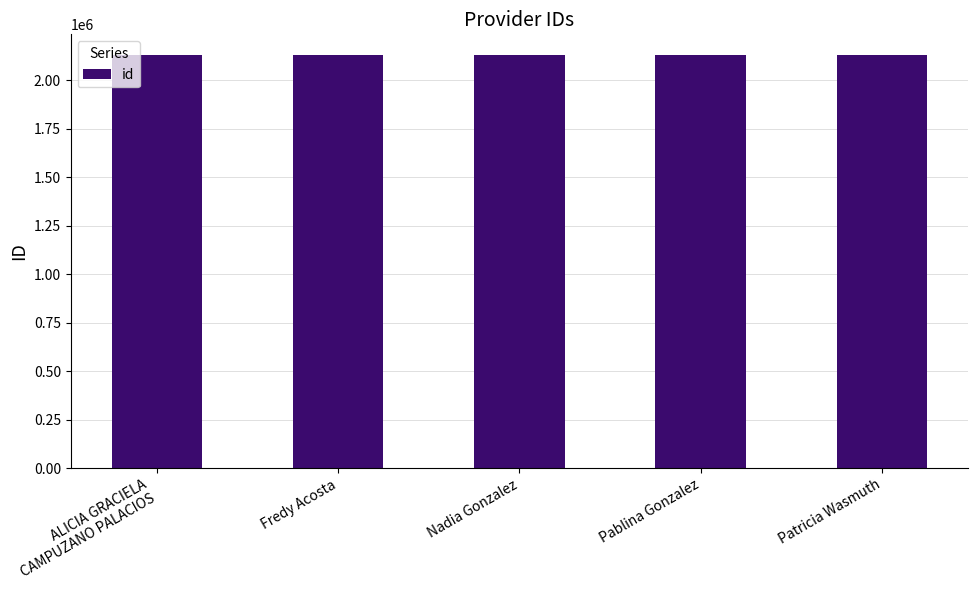

Read the value at Pablina Gonzalez.

2131611